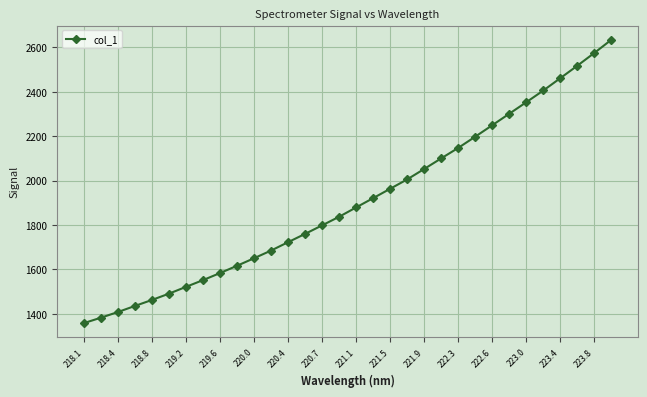

True or false: there are more than 2 points higher than both neighbors.

False